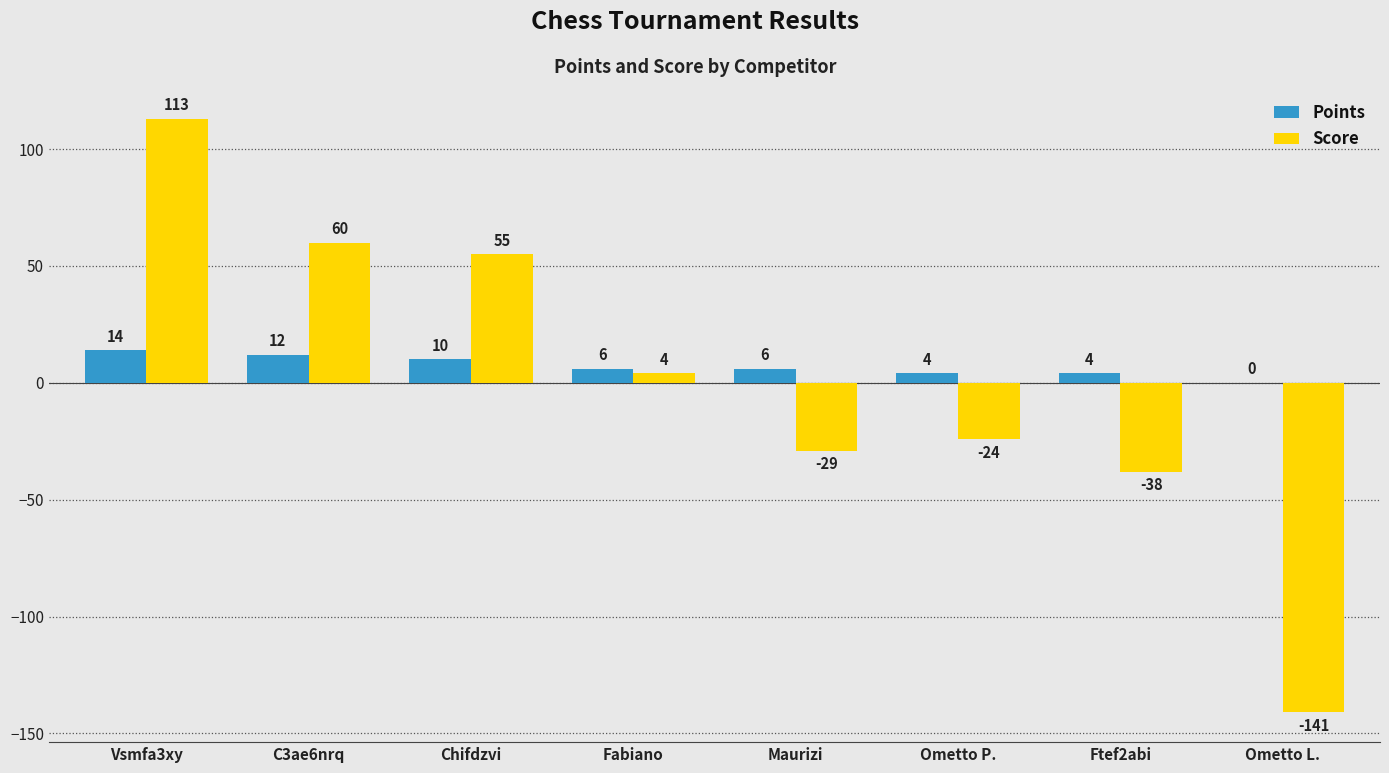

Count the Points values in the range 4 to 12.

6